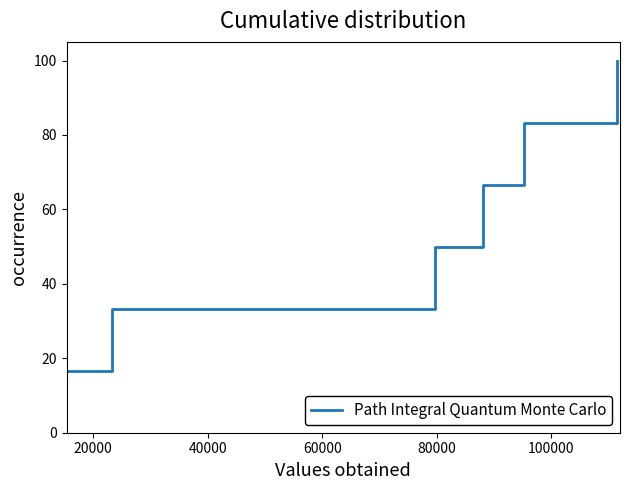

What is the difference between the maximum and minimum values?

83.3